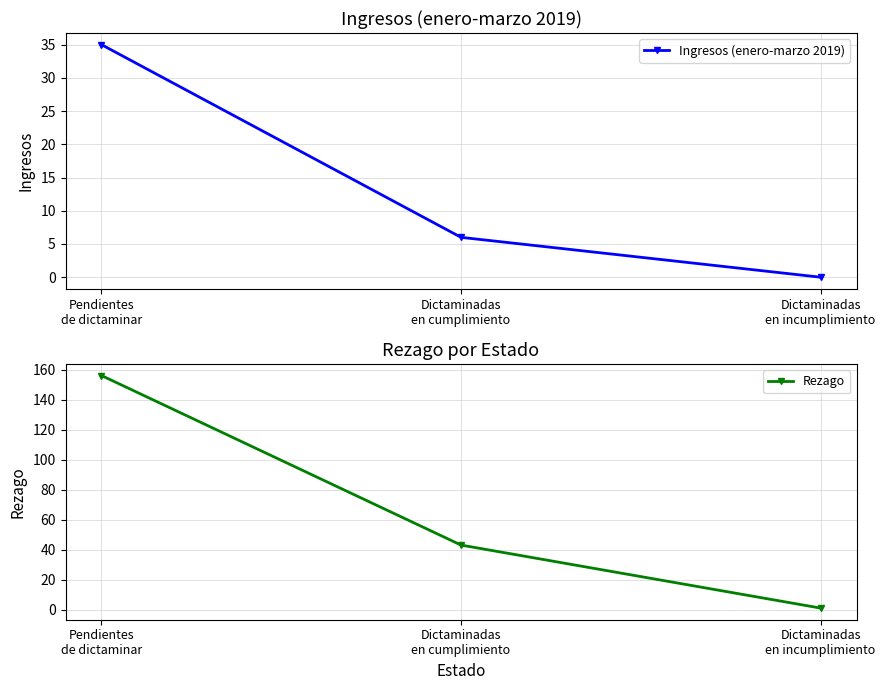

What is the difference between the maximum and minimum values in the Ingresos (enero-marzo 2019) series?

35